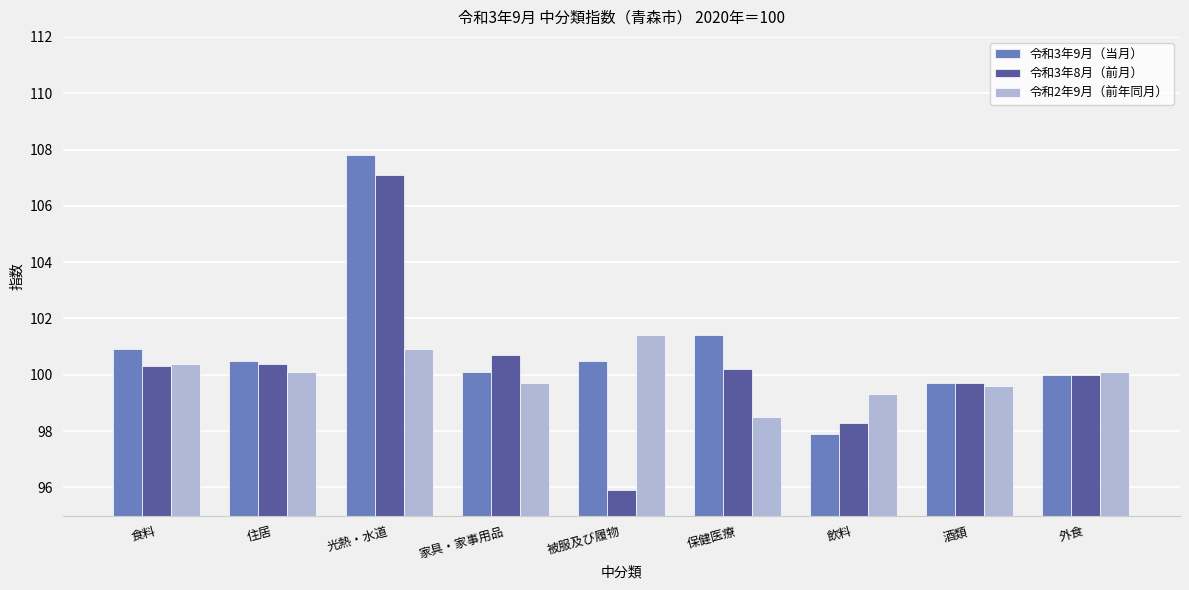

How many bars are there in each group?

3